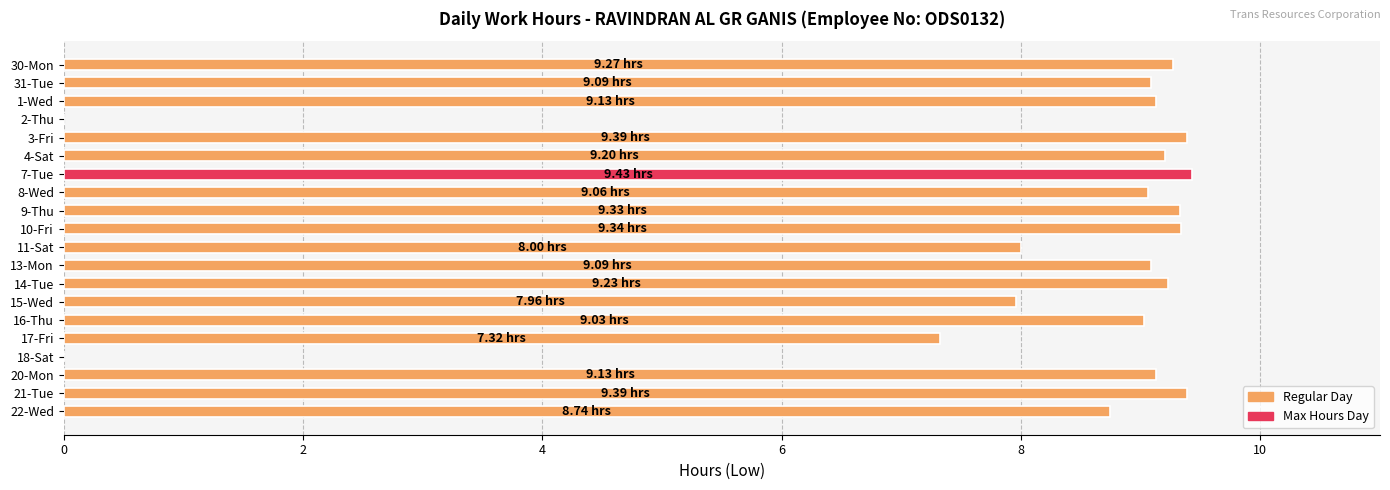

What is the change in value from 22-Wed to 15-Wed?

-0.8